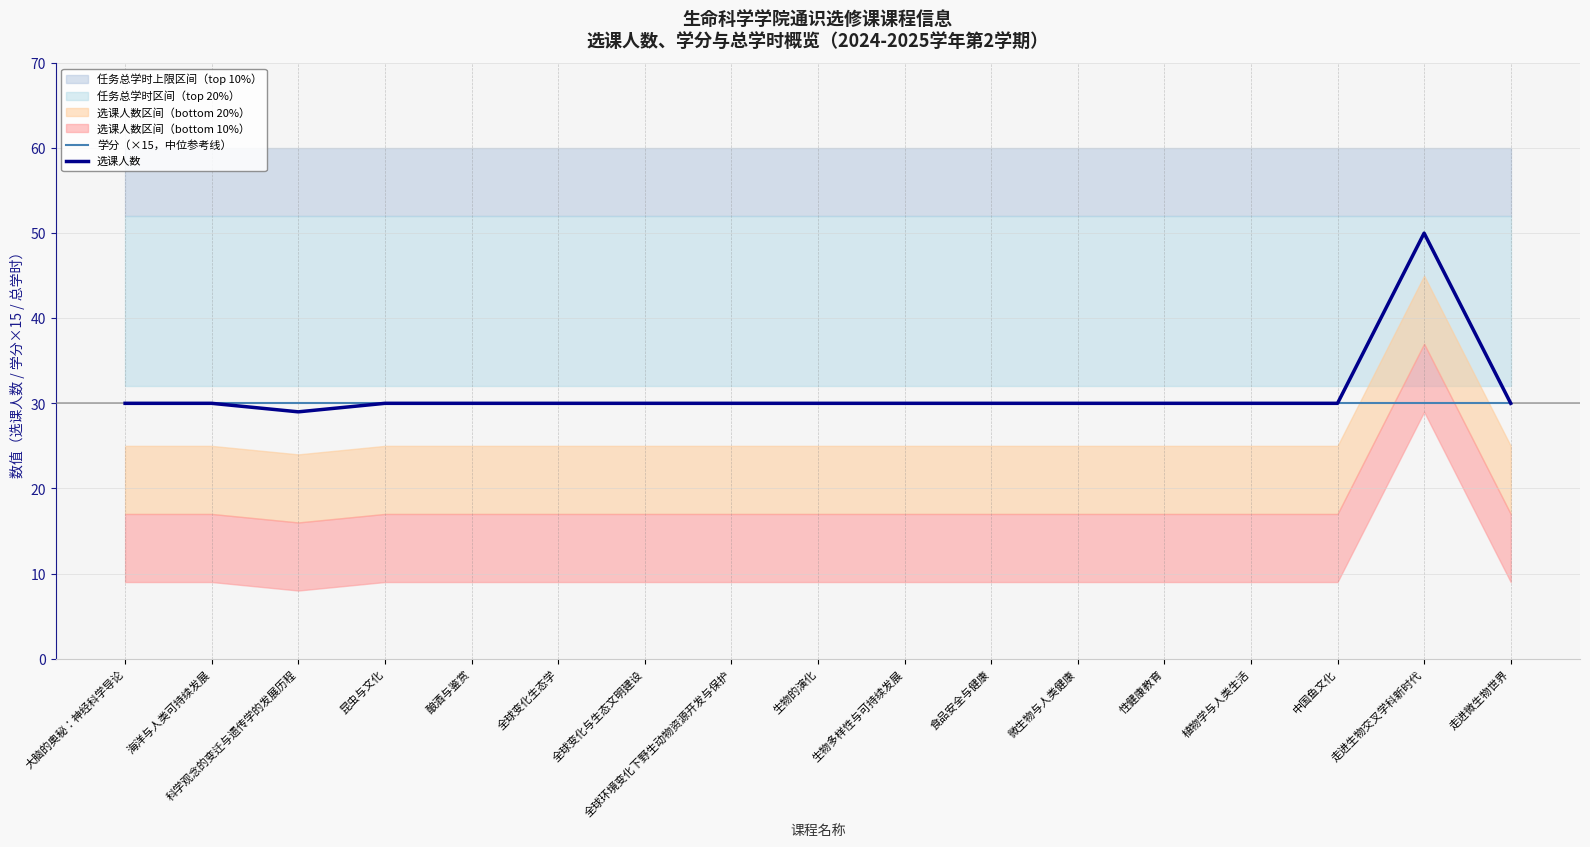

At which label is 选课人数 closest to 39?

大脑的奥秘：神经科学导论